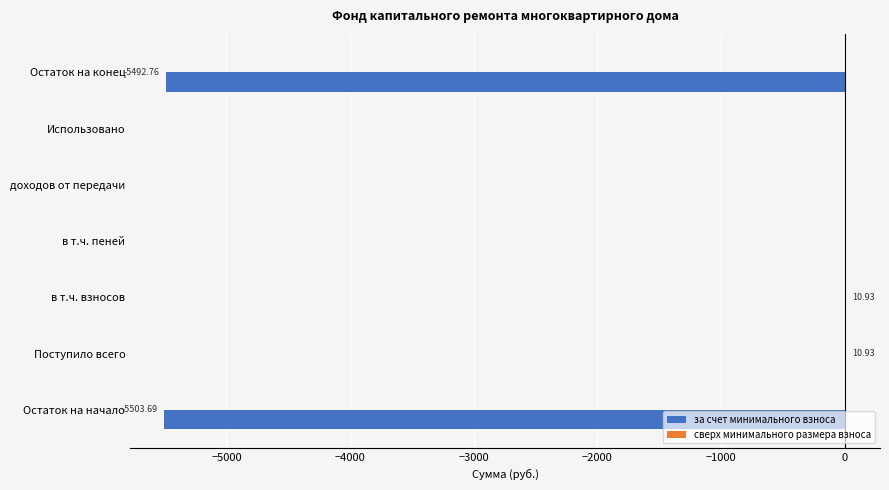

Between Остаток на конец and в т.ч. взносов, which is larger?

в т.ч. взносов